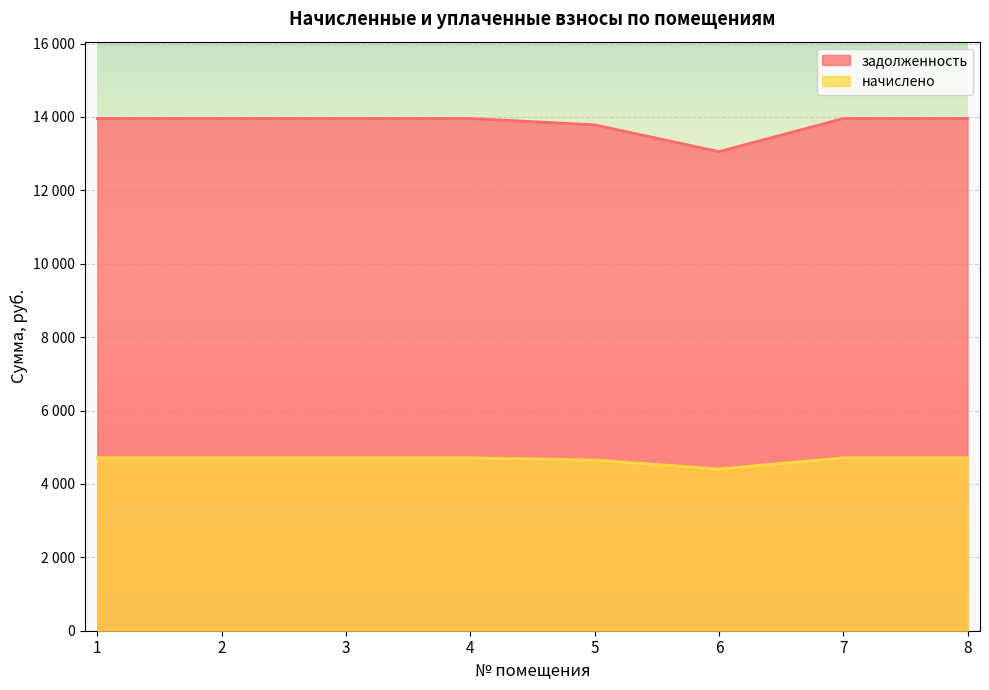

True or false: задолженность and начислено intersect in this chart.

False